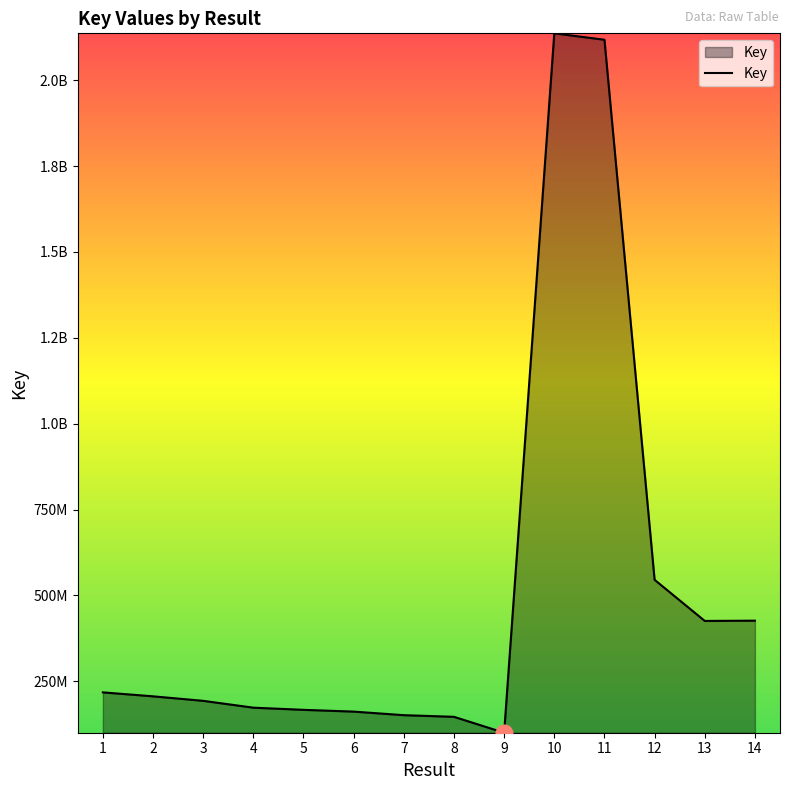

What is the change in value from 4 to 13?

+252499727